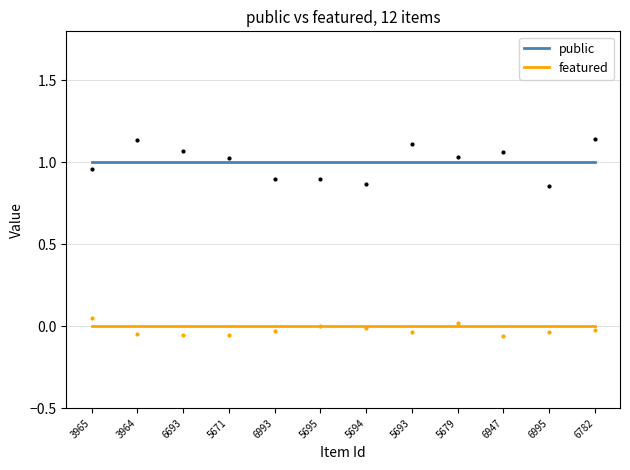

What is the lowest value of the public series?

1